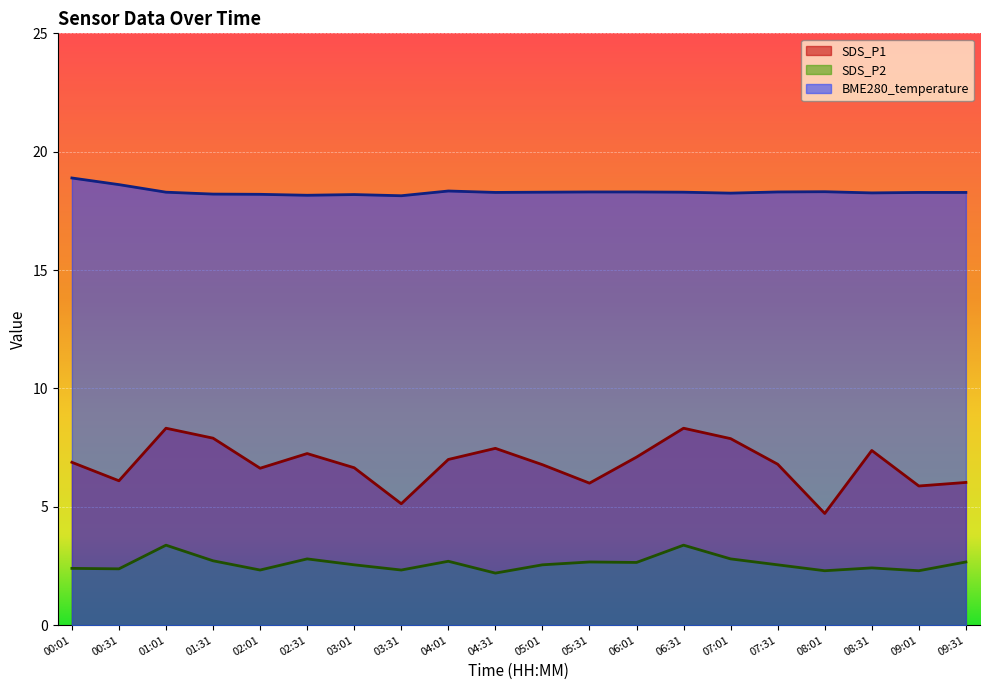

True or false: SDS_P2 and BME280_temperature cross at least once.

False